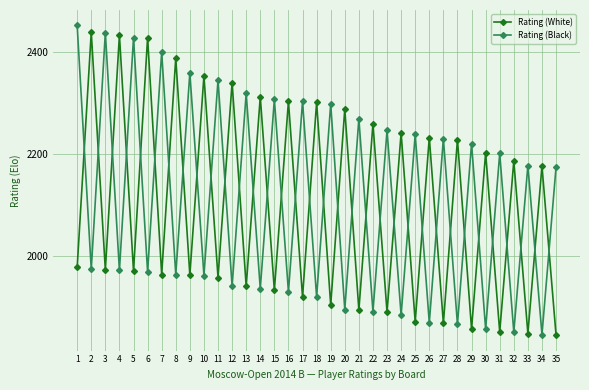

In Rating (Black), how many points are higher than both neighbors (excluding endpoints)?

16